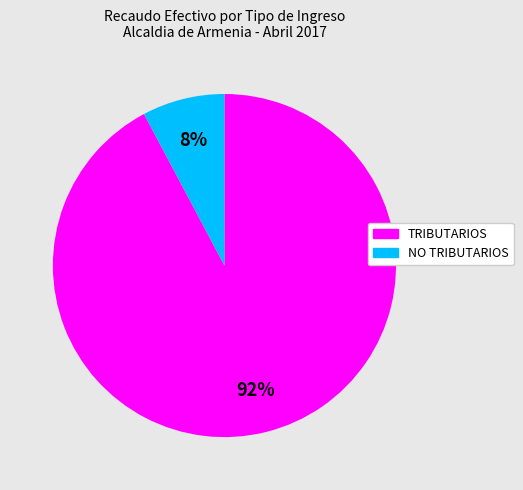

What percentage is the NO TRIBUTARIOS slice, to the nearest percent?

8%